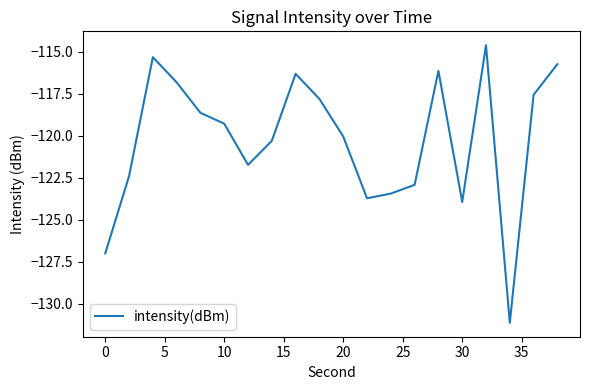

What is the maximum value shown in the chart?

-114.6